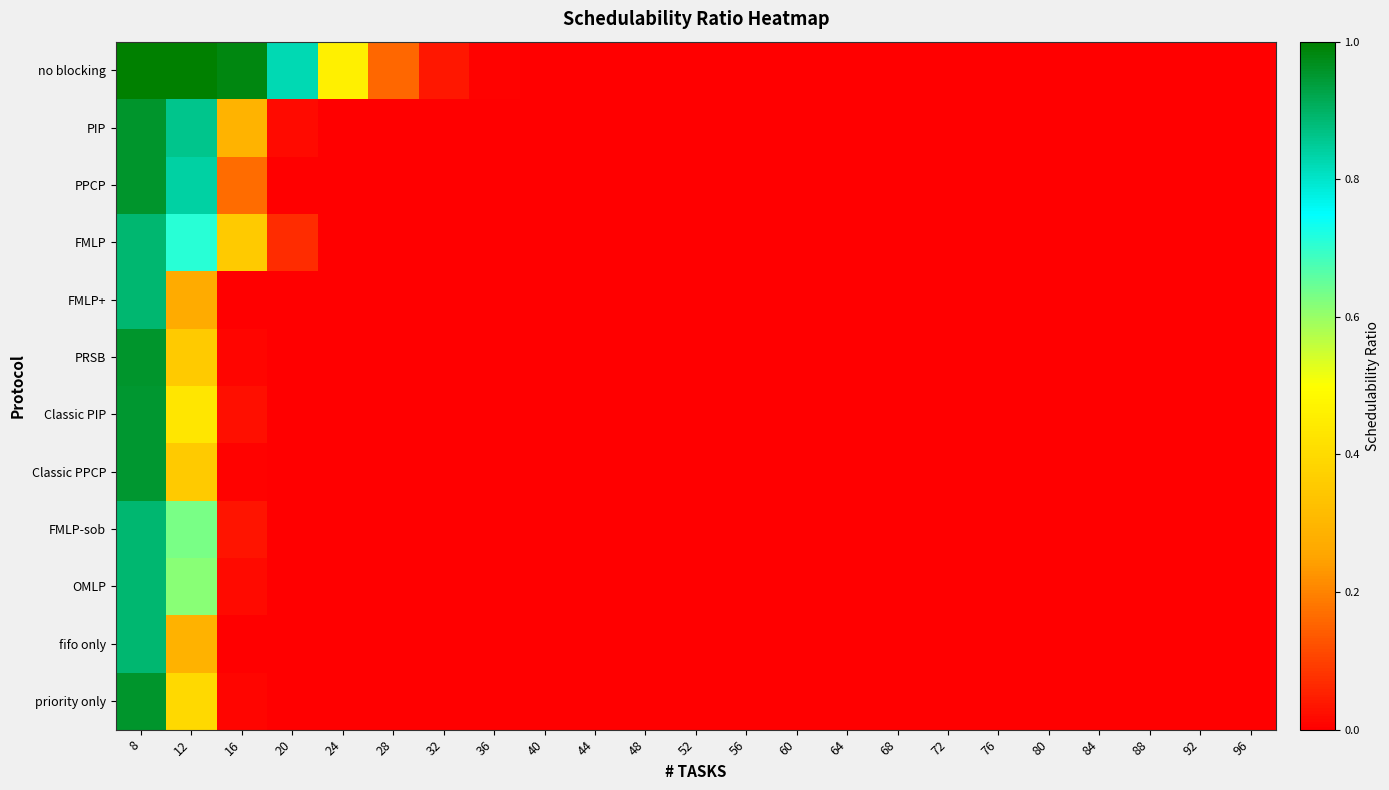

How many categories are shown in the chart?

23